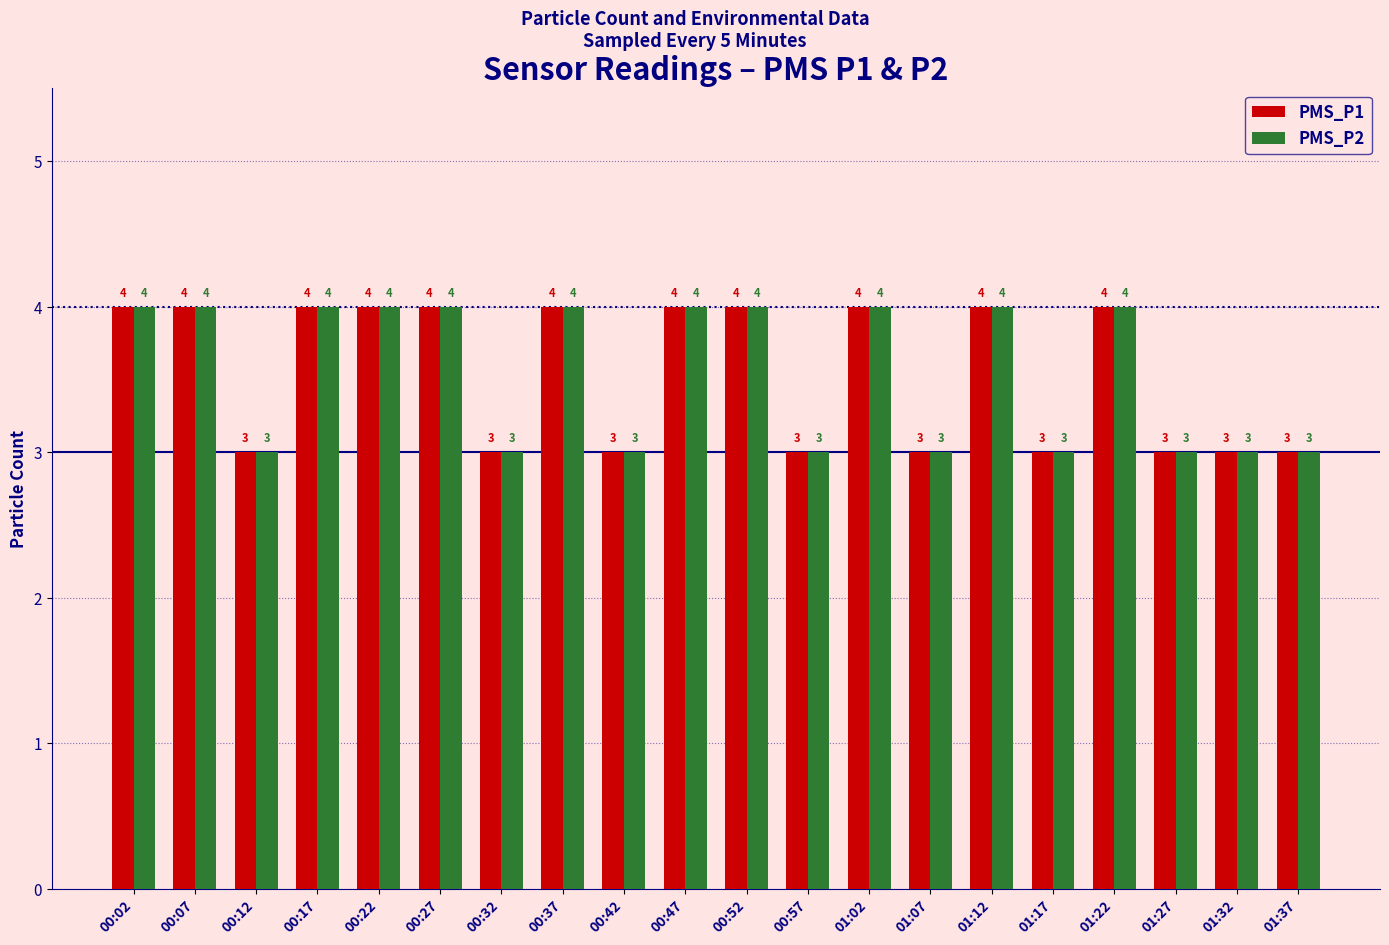

What position from the left is 01:22?

17